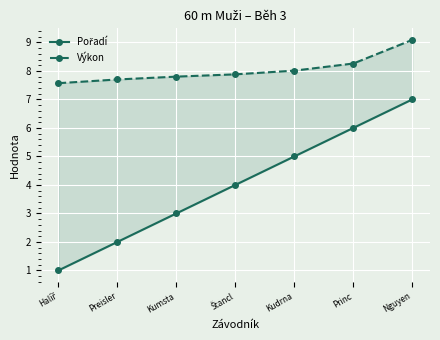

List the labels in order of Pořadí value, largest first.

Nguyen, Princ, Kudrna, Štancl, Kumsta, Preisler, Halíř